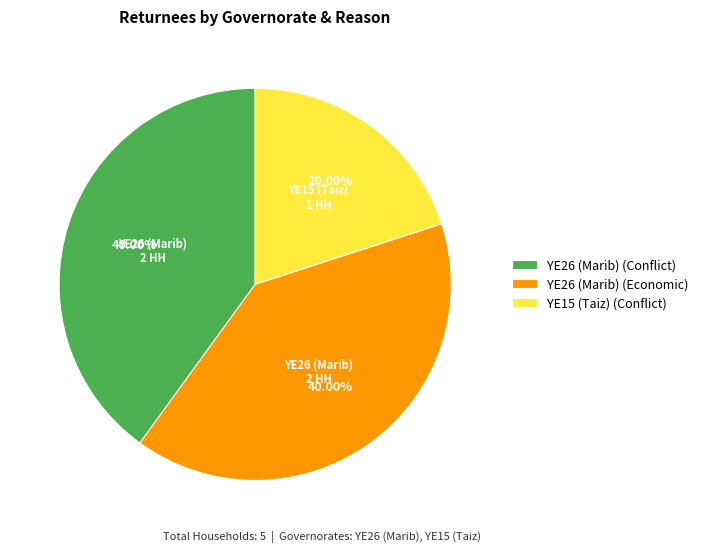

Combined, do YE26 (Marib) (Economic) and YE15 (Taiz) (Conflict) account for over 50%?

Yes